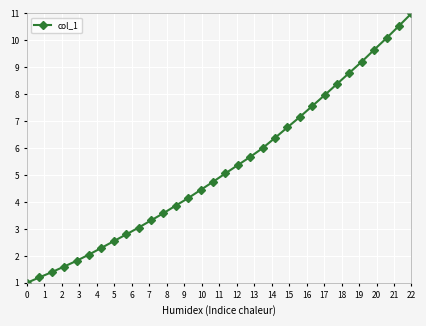

True or false: the data has more than 2 interior local peaks.

False